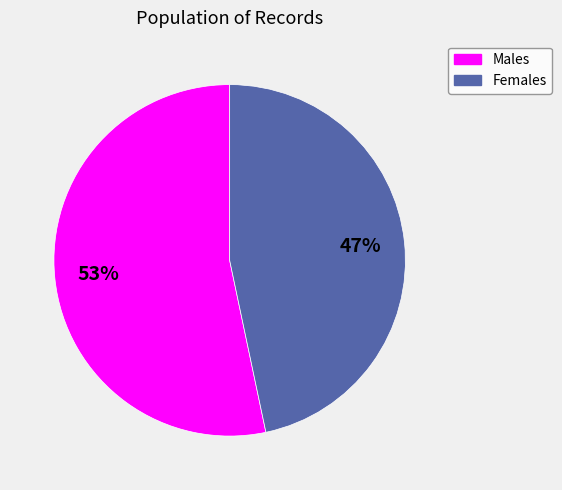

To the nearest percent, what is the average slice percentage?

50%